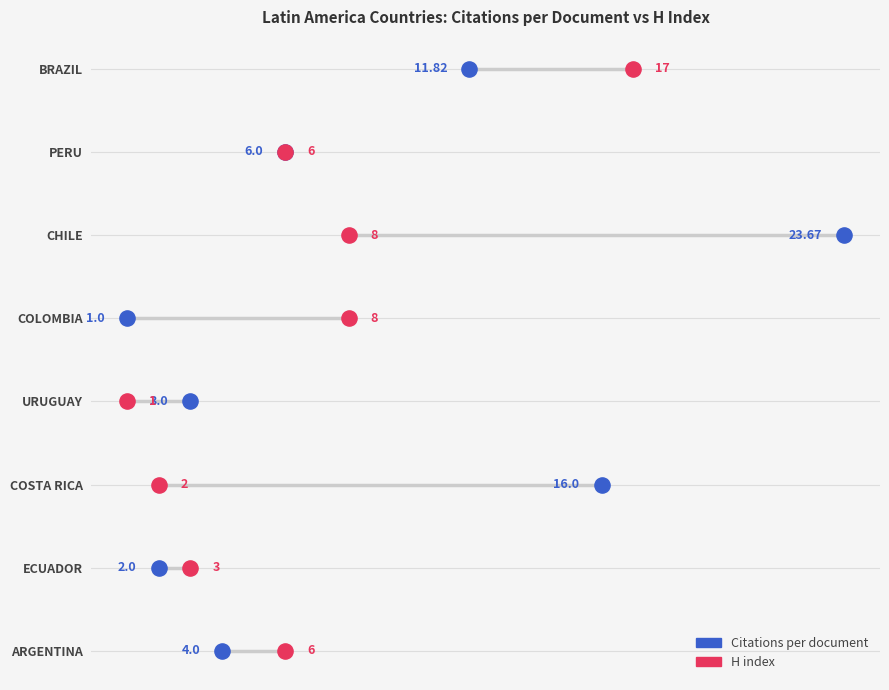

Which series has the widest spread of Y values?

Citations per document